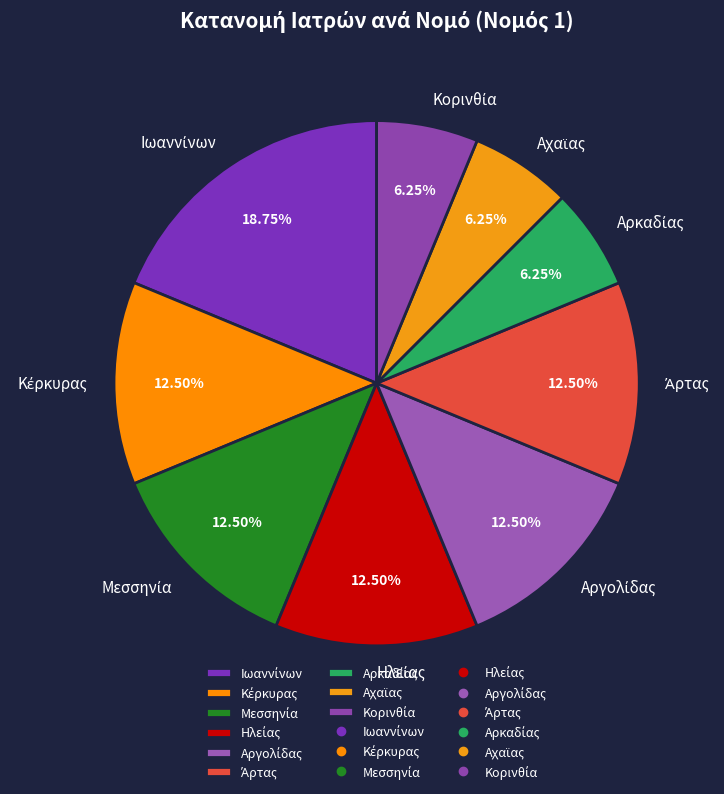

Is there a majority slice in this chart?

No